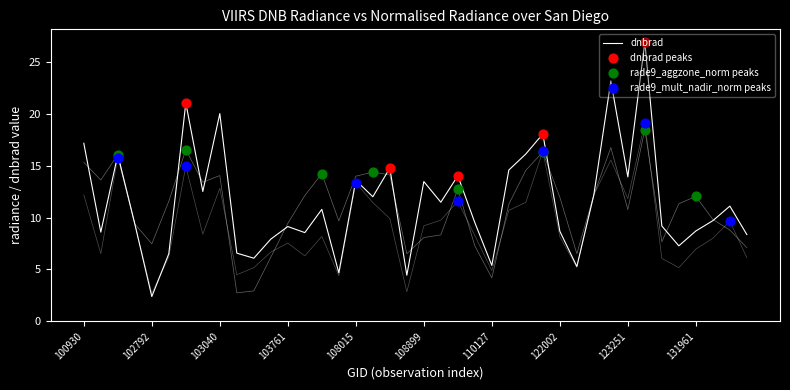

Is the value of dnbrad at 102920 greater than the value of rade9_mult_nadir_norm at 115893?

Yes